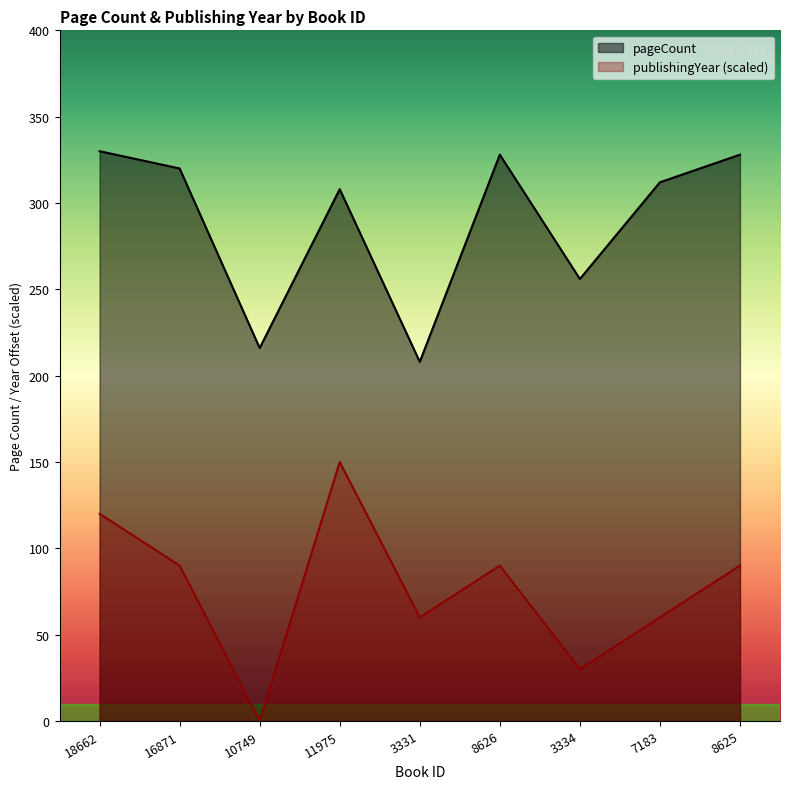

In pageCount, how many points are lower than both neighbors (excluding endpoints)?

3